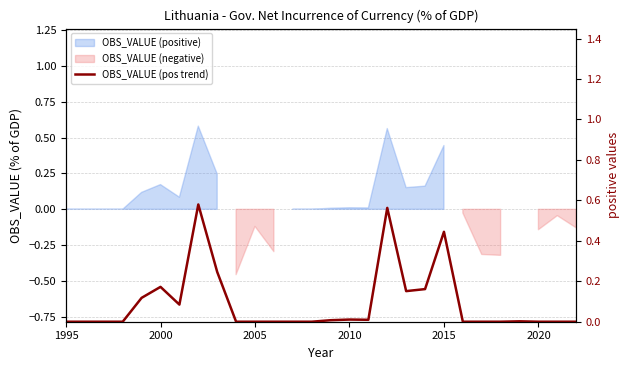

At which label is the value closest to 0?

1995